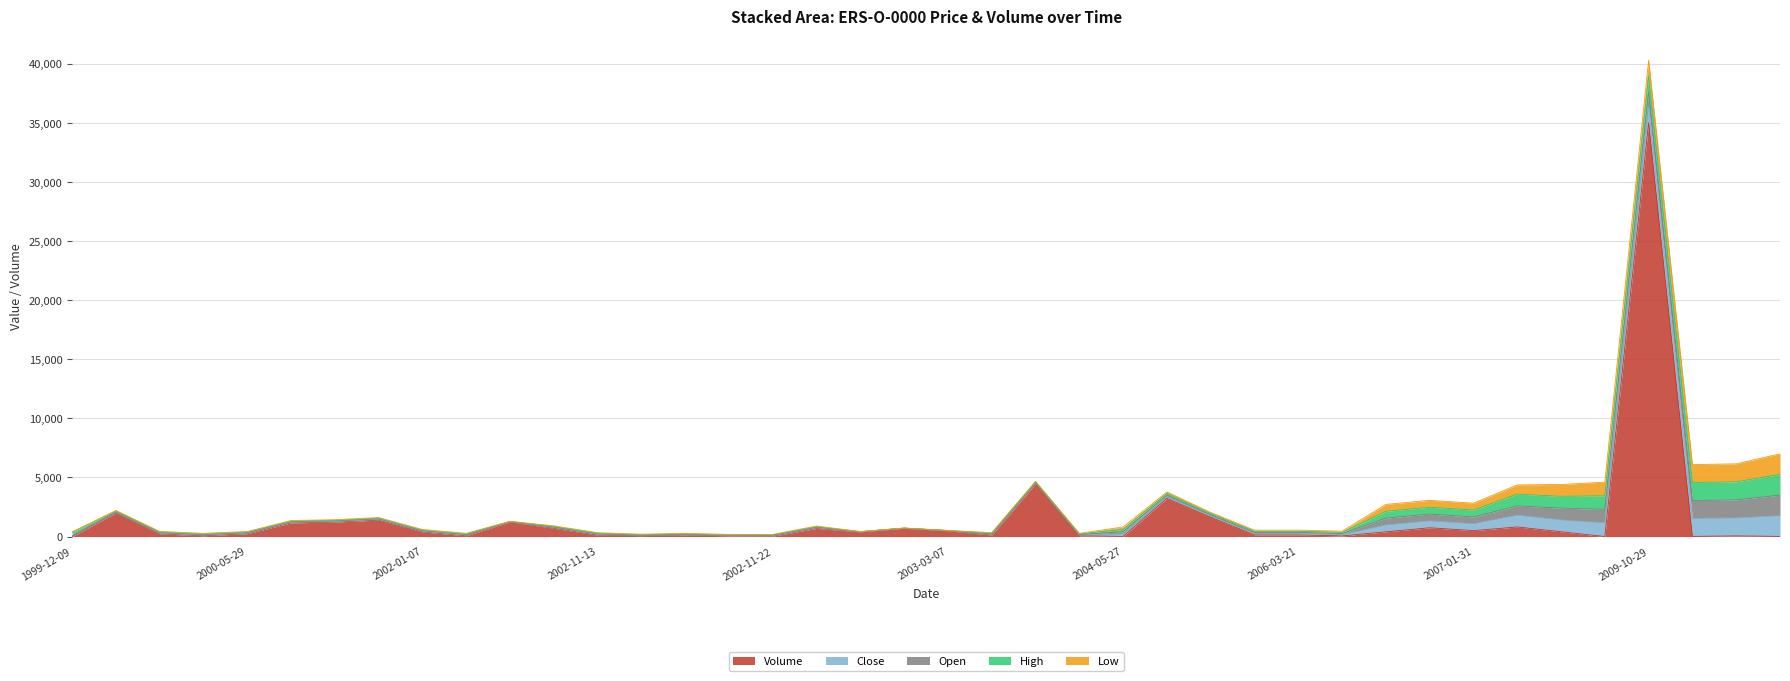

In Volume, how many points are higher than both neighbors (excluding endpoints)?

12